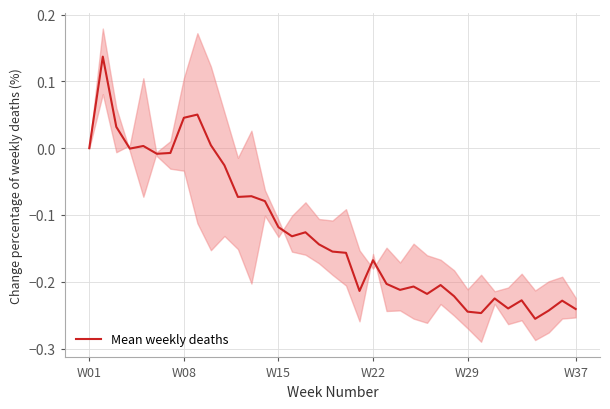

Reading right to left, extract all data points from this chart.

-0.2	-0.2	-0.2	-0.3	-0.2	-0.2	-0.2	-0.2	-0.2	-0.2	-0.2	-0.2	-0.2	-0.2	-0.2	-0.2	-0.2	-0.2	-0.2	-0.1	-0.1	-0.1	-0.1	-0.1	-0.1	-0.1	-0.0	0.0	0.1	0.0	-0.0	-0.0	0.0	-0.0	0.0	0.1	0.0